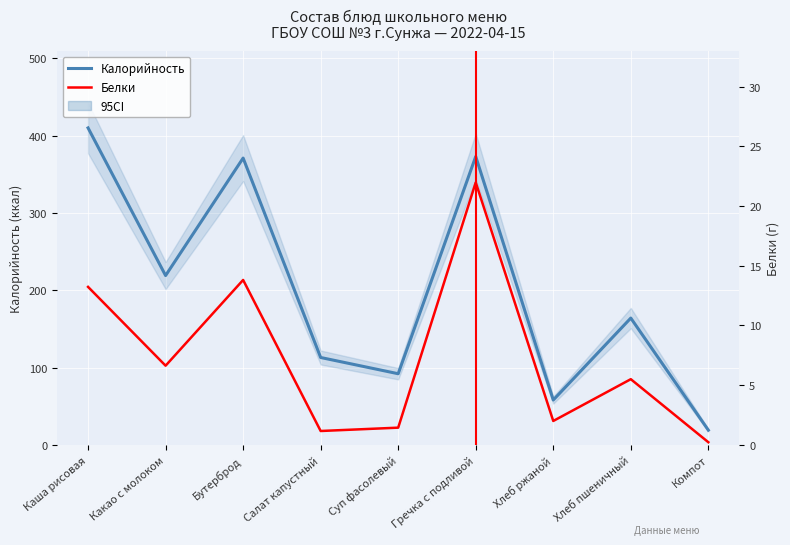

At which category does Калорийность reach its first local peak?

Бутерброд